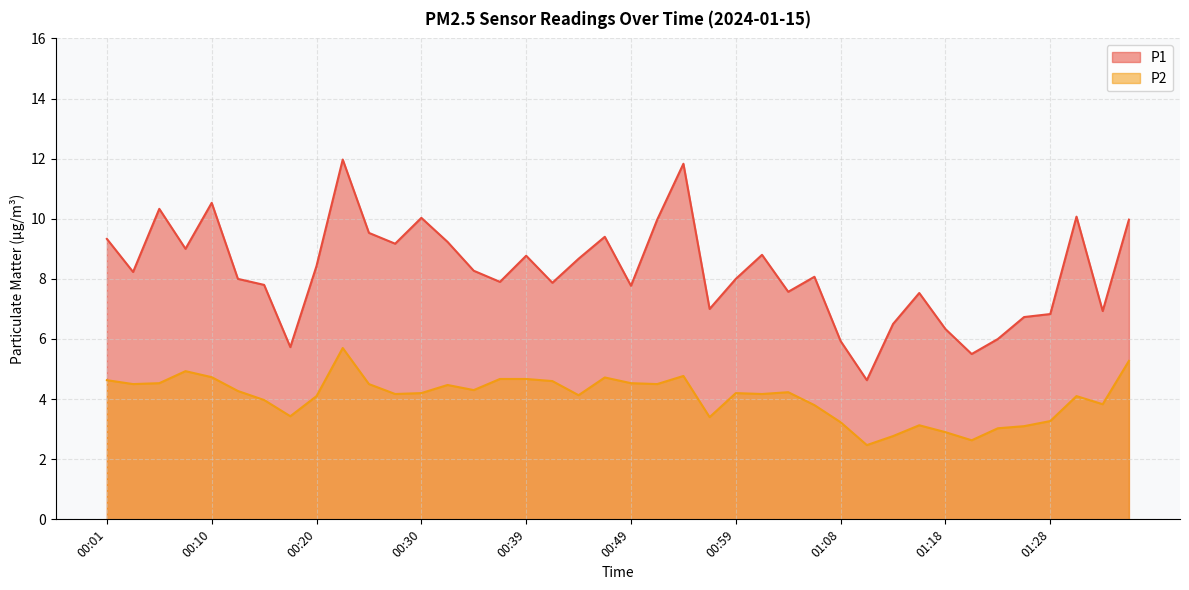

Which series has the widest spread of values?

P1